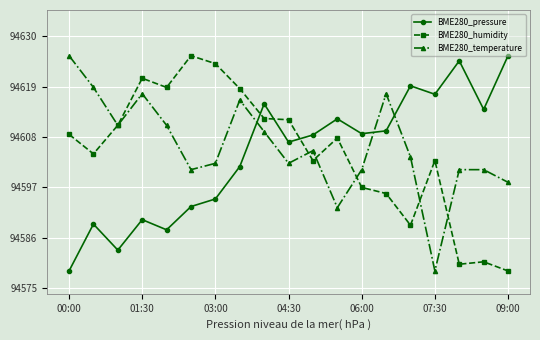

What is the minimum value shown in the chart?

94578.7